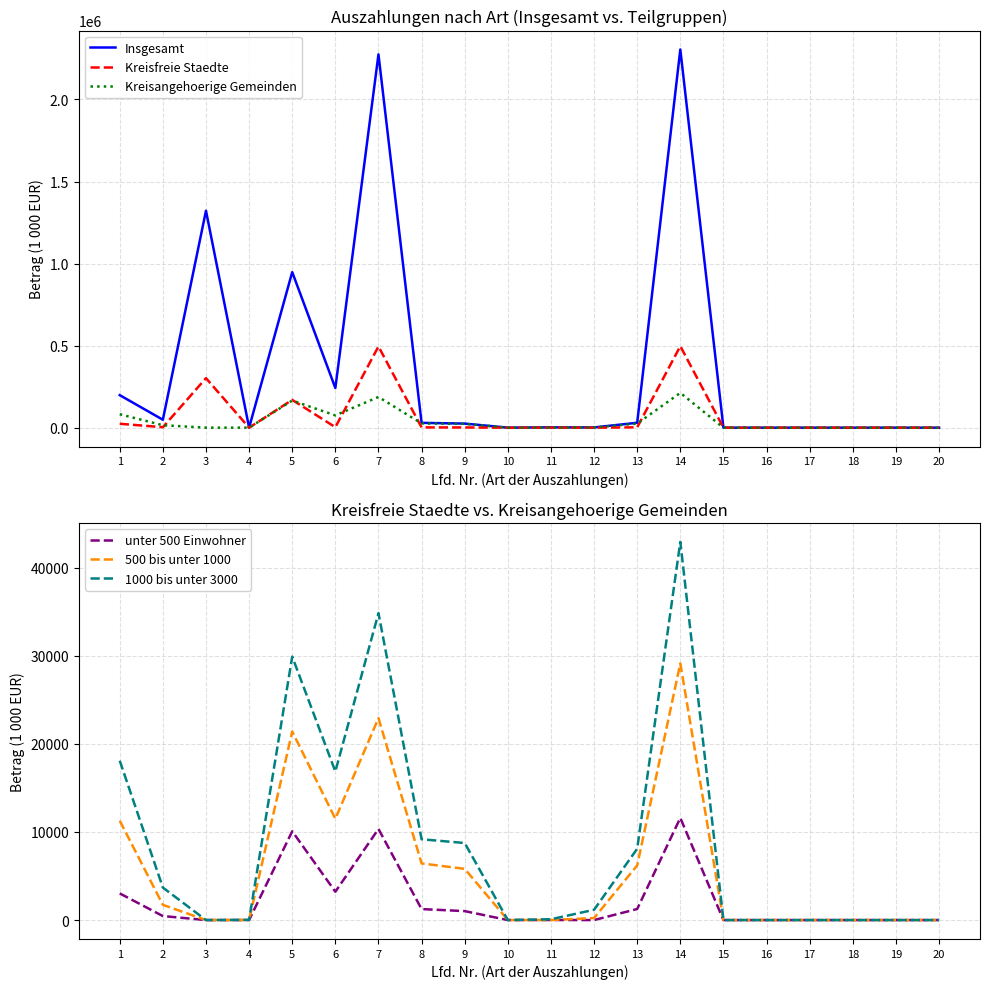

Count the number of categories in the chart.

20